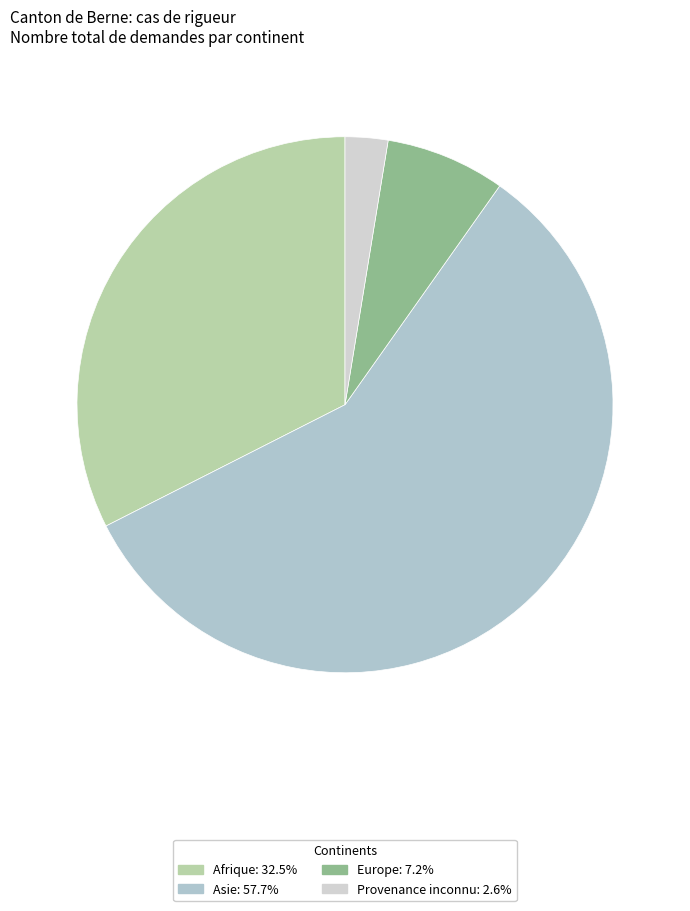

To the nearest percent, what is the difference between the largest and smallest slice percentages?

55%